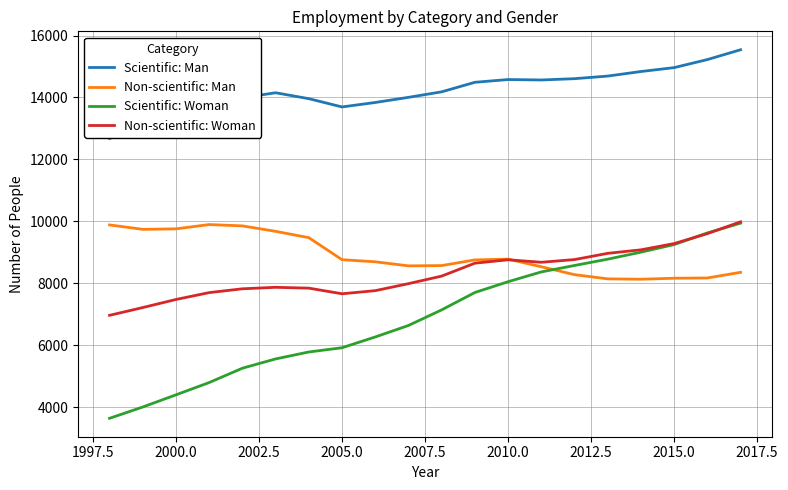

Which series has the largest range (max minus min)?

Scientific: Woman